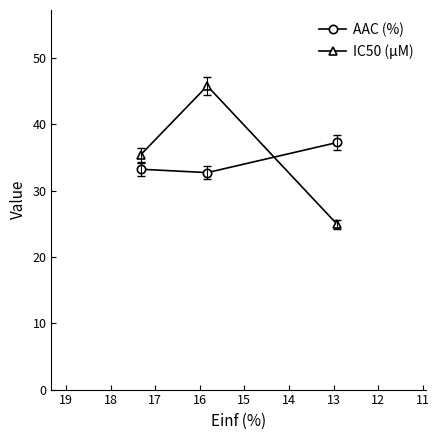

What is the value of the AAC (%) point at the 2nd from the left?

32.7